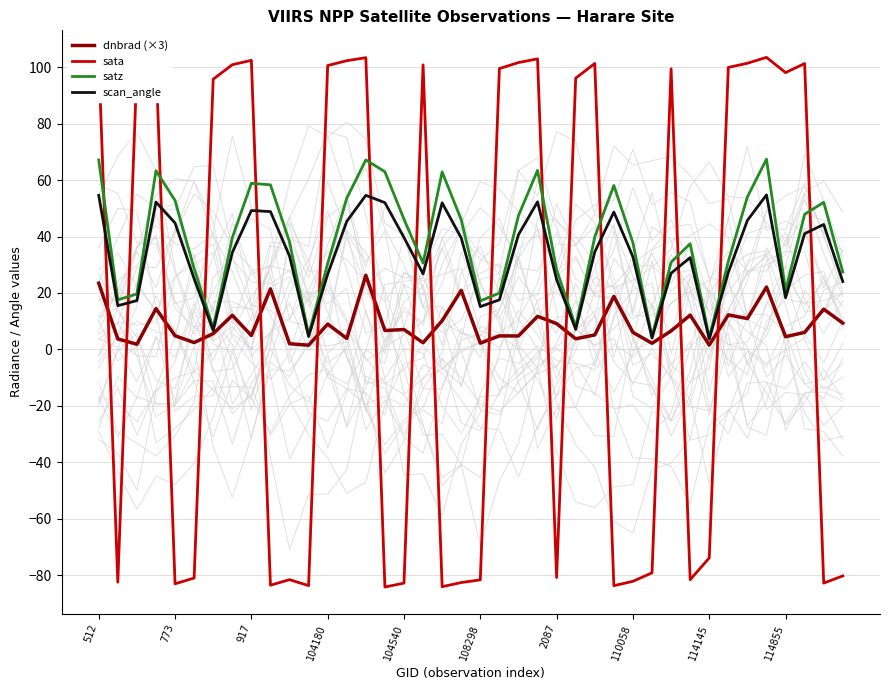

True or false: scan_angle has a value of 18.3 at 114855.

True